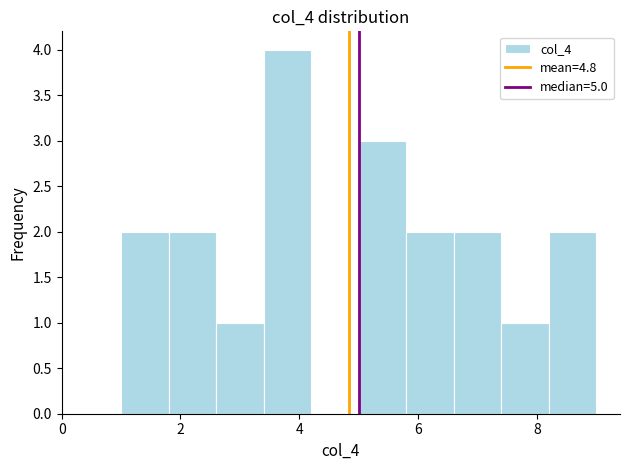

Reading left to right, transcribe this chart: for each bar, give the range it covers on the x-axis and its height. The values are not printed on the chart, so give them approximately, as read against the axis.

1.0 to 1.8: 2
1.8 to 2.6: 2
2.6 to 3.4: 1
3.4 to 4.2: 4
4.2 to 5.0: 0
5.0 to 5.8: 3
5.8 to 6.6: 2
6.6 to 7.4: 2
7.4 to 8.2: 1
8.2 to 9.0: 2